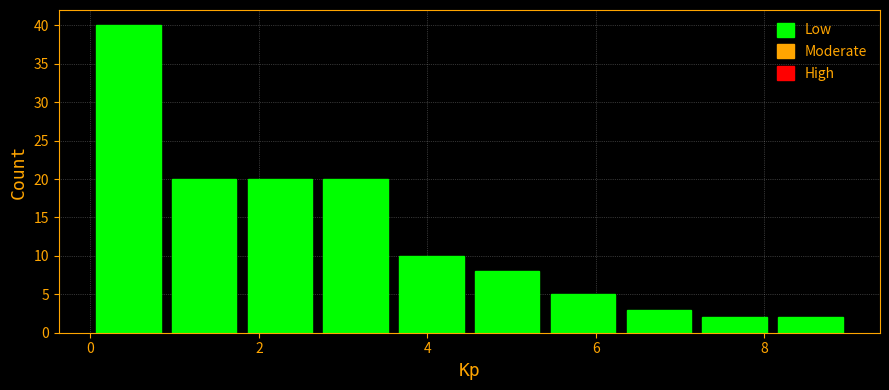

Reading left to right, list every bar in this chart as the range it spans on the x-axis followed by its height. Neither the bar edges nor the heights are printed on the chart, so give them approximately, as read against the axes.

0.0 to 0.9: 40
0.9 to 1.8: 20
1.8 to 2.7: 20
2.7 to 3.6: 20
3.6 to 4.5: 10
4.5 to 5.4: 8
5.4 to 6.3: 5
6.3 to 7.2: 3
7.2 to 8.1: 2
8.1 to 9.0: 2